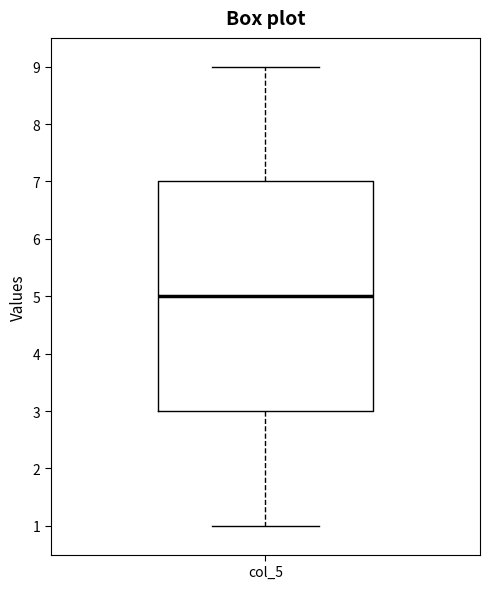

Read this box plot against the y-axis: the position of the median line, the range covered by the box, and the ends of both whiskers. The values are not printed on the chart, so give them approximately, as read against the axis.

median 5, box 3 to 7, whiskers 1 to 9